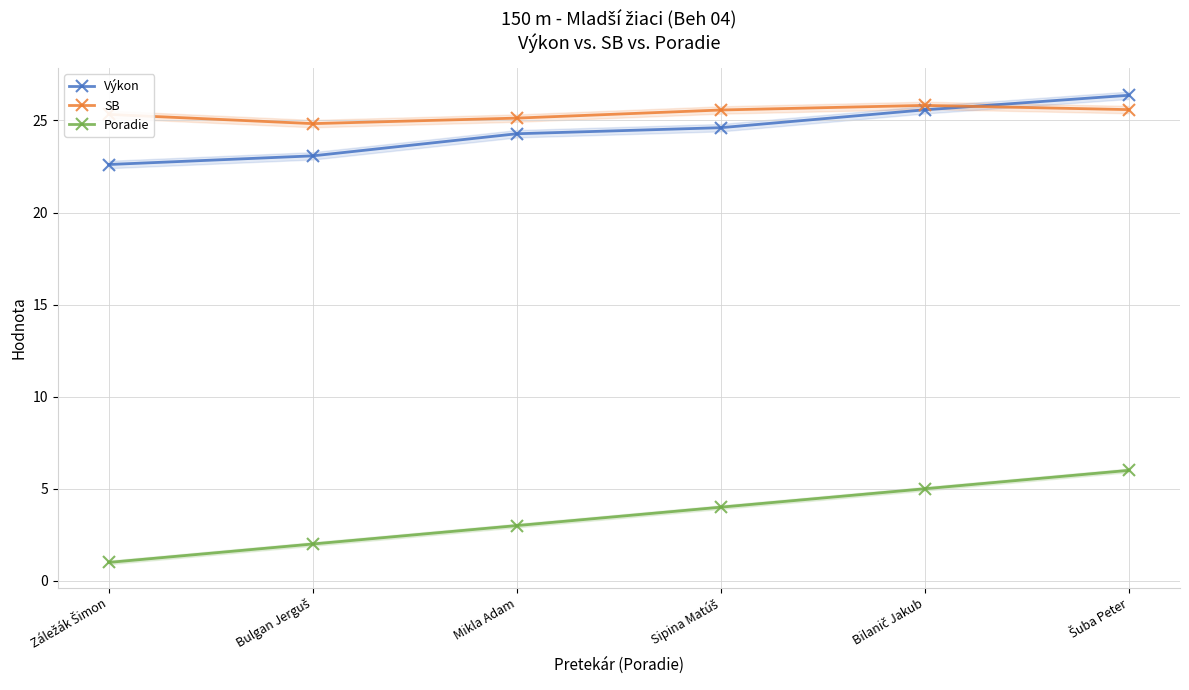

Reading right to left, list all the values displayed in this chart.

Výkon: 26.4	25.6	24.6	24.3	23.1	22.6
SB: 25.6	25.8	25.6	25.1	24.8	25.3
Poradie: 6.0	5.0	4.0	3.0	2.0	1.0